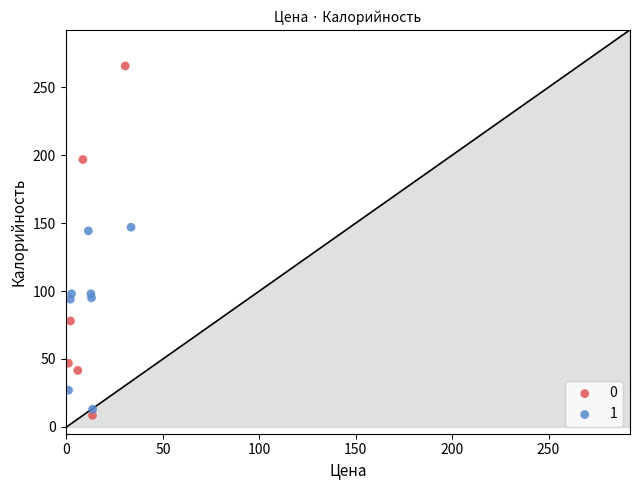

Which series reaches the minimum Y coordinate?

0